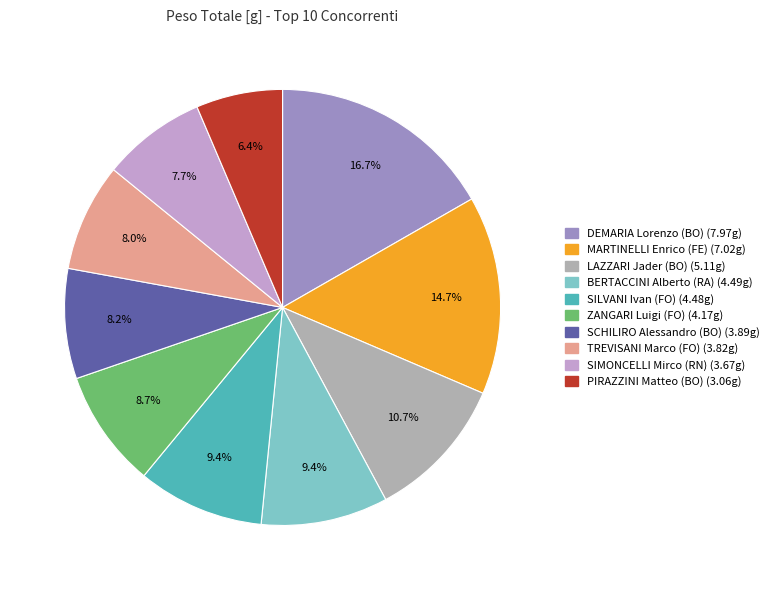

Count the number of slices in the pie.

10